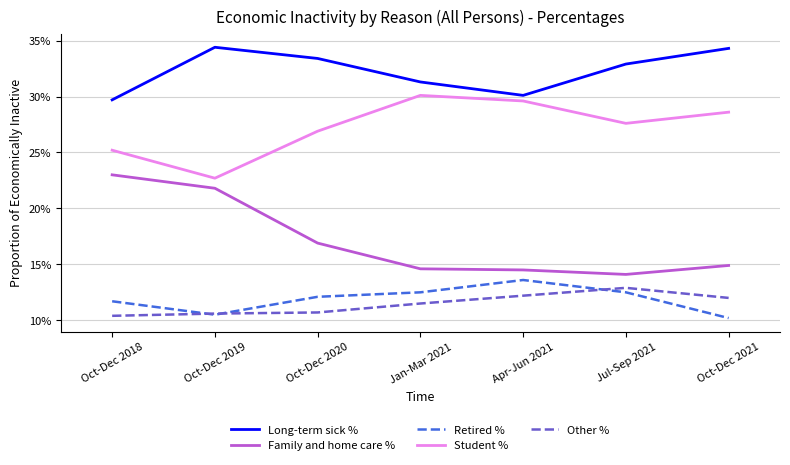

What is the total value across all series at Jan-Mar 2021?

1.0